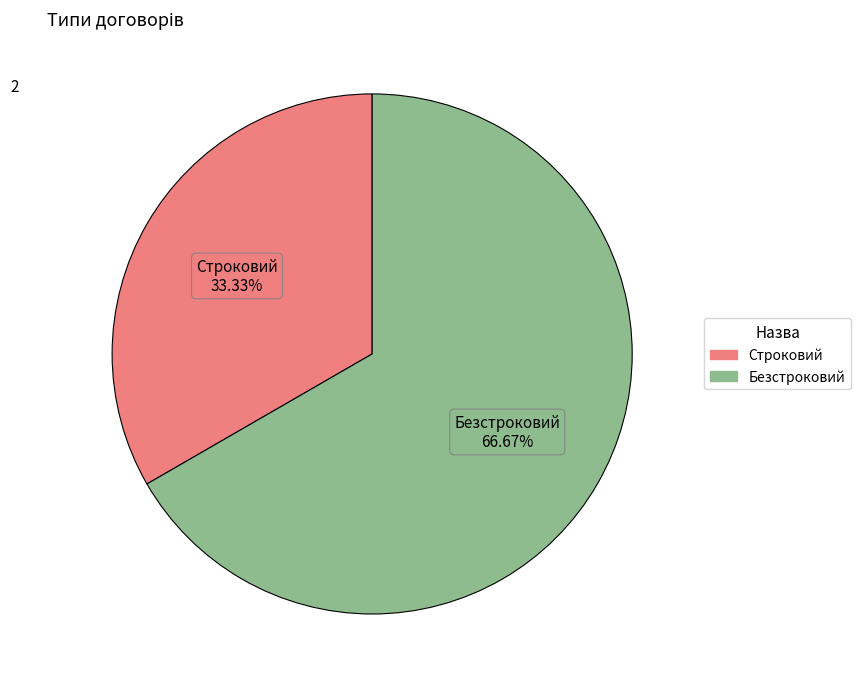

Count the number of slices in the pie.

2